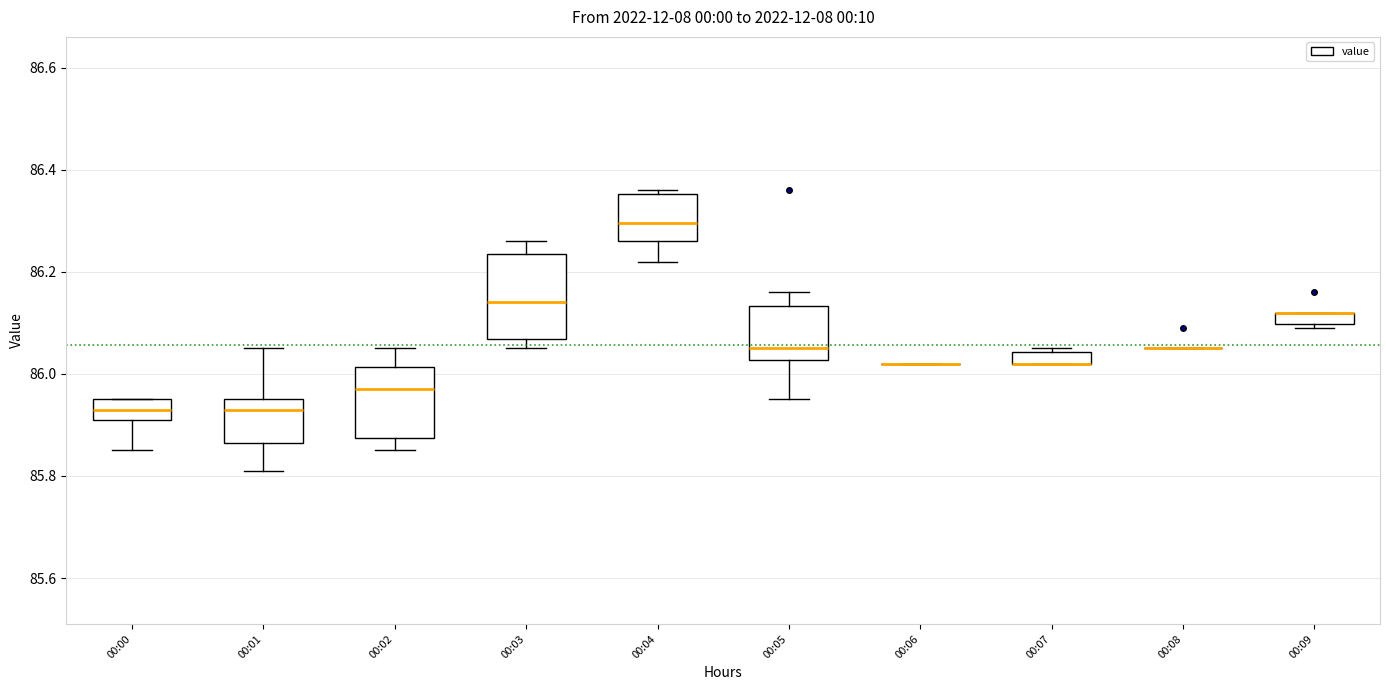

Comparing the boxes themselves (not the whiskers), which one is the tallest?

00:03